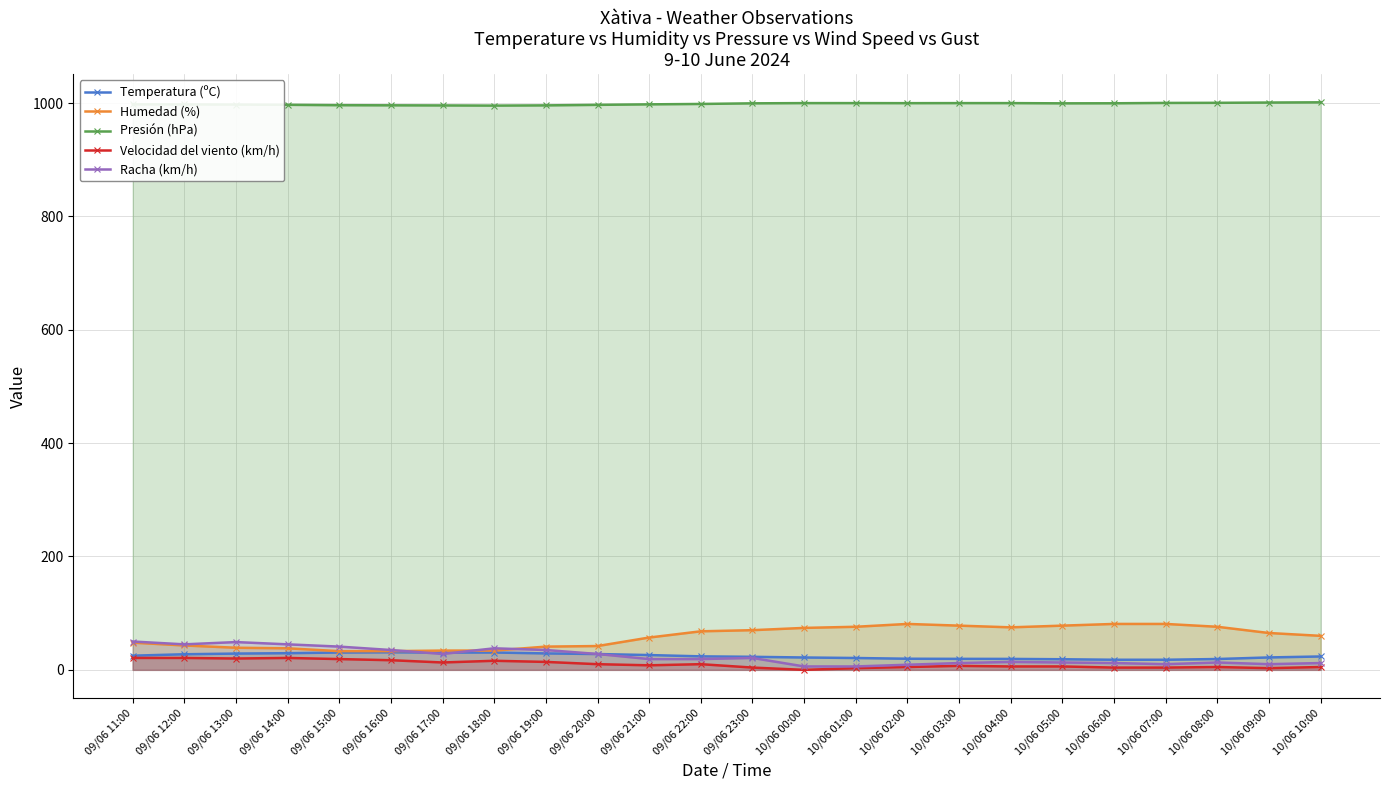

Reading right to left, what are all the values shown in this chart?

Temperatura (ºC): 10/06 10:00=23.6	10/06 09:00=21.9	10/06 08:00=19.1	10/06 07:00=17.8	10/06 06:00=17.8	10/06 05:00=18.7	10/06 04:00=19.3	10/06 03:00=19.4	10/06 02:00=19.6	10/06 01:00=20.9	10/06 00:00=21.8	09/06 23:00=23.0	09/06 22:00=23.8	09/06 21:00=26.1	09/06 20:00=27.9	09/06 19:00=29.0	09/06 18:00=30.6	09/06 17:00=30.5	09/06 16:00=31.0	09/06 15:00=30.6	09/06 14:00=29.4	09/06 13:00=28.7	09/06 12:00=27.5	09/06 11:00=25.0
Humedad (%): 10/06 10:00=60.0	10/06 09:00=65.0	10/06 08:00=76.0	10/06 07:00=81.0	10/06 06:00=81.0	10/06 05:00=78.0	10/06 04:00=75.0	10/06 03:00=78.0	10/06 02:00=81.0	10/06 01:00=76.0	10/06 00:00=74.0	09/06 23:00=70.0	09/06 22:00=68.0	09/06 21:00=57.0	09/06 20:00=42.0	09/06 19:00=41.0	09/06 18:00=34.0	09/06 17:00=34.0	09/06 16:00=33.0	09/06 15:00=33.0	09/06 14:00=38.0	09/06 13:00=39.0	09/06 12:00=43.0	09/06 11:00=48.0
Presión (hPa): 10/06 10:00=1001.4	10/06 09:00=1001.0	10/06 08:00=1000.5	10/06 07:00=1000.3	10/06 06:00=999.7	10/06 05:00=999.6	10/06 04:00=1000.0	10/06 03:00=1000.0	10/06 02:00=999.9	10/06 01:00=1000.0	10/06 00:00=1000.0	09/06 23:00=999.6	09/06 22:00=998.5	09/06 21:00=997.8	09/06 20:00=996.9	09/06 19:00=996.0	09/06 18:00=995.6	09/06 17:00=995.9	09/06 16:00=996.1	09/06 15:00=996.3	09/06 14:00=997.0	09/06 13:00=997.4	09/06 12:00=997.7	09/06 11:00=997.8
Velocidad del viento (km/h): 10/06 10:00=5.0	10/06 09:00=3.0	10/06 08:00=5.0	10/06 07:00=4.0	10/06 06:00=4.0	10/06 05:00=6.0	10/06 04:00=6.0	10/06 03:00=7.0	10/06 02:00=5.0	10/06 01:00=3.0	10/06 00:00=0.0	09/06 23:00=4.0	09/06 22:00=10.0	09/06 21:00=8.0	09/06 20:00=10.0	09/06 19:00=14.0	09/06 18:00=16.0	09/06 17:00=13.0	09/06 16:00=17.0	09/06 15:00=19.0	09/06 14:00=21.0	09/06 13:00=20.0	09/06 12:00=21.0	09/06 11:00=21.0
Racha (km/h): 10/06 10:00=12.0	10/06 09:00=10.0	10/06 08:00=13.0	10/06 07:00=10.0	10/06 06:00=12.0	10/06 05:00=13.0	10/06 04:00=14.0	10/06 03:00=12.0	10/06 02:00=9.0	10/06 01:00=6.0	10/06 00:00=6.0	09/06 23:00=21.0	09/06 22:00=19.0	09/06 21:00=19.0	09/06 20:00=28.0	09/06 19:00=35.0	09/06 18:00=38.0	09/06 17:00=28.0	09/06 16:00=35.0	09/06 15:00=41.0	09/06 14:00=45.0	09/06 13:00=49.0	09/06 12:00=45.0	09/06 11:00=50.0